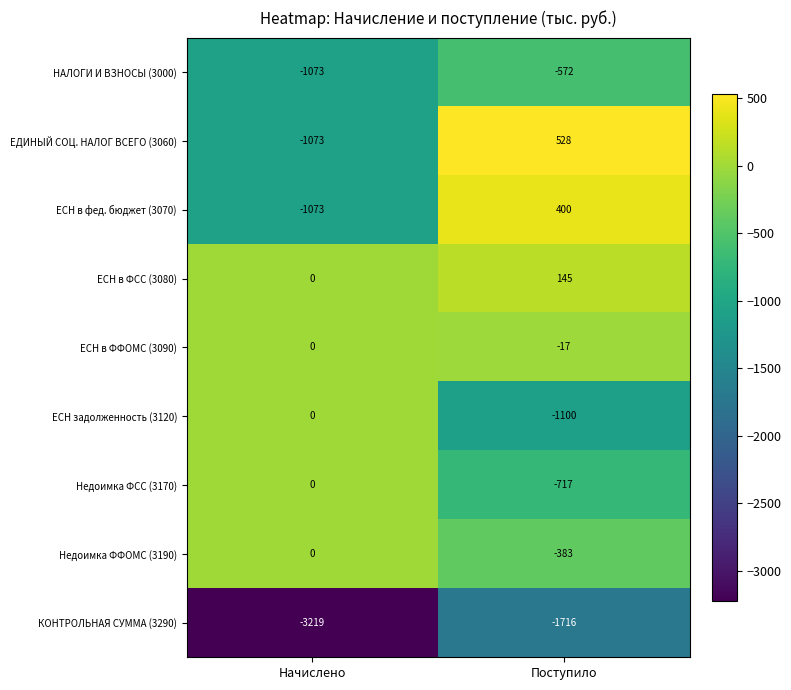

How many data points does each series have?

2